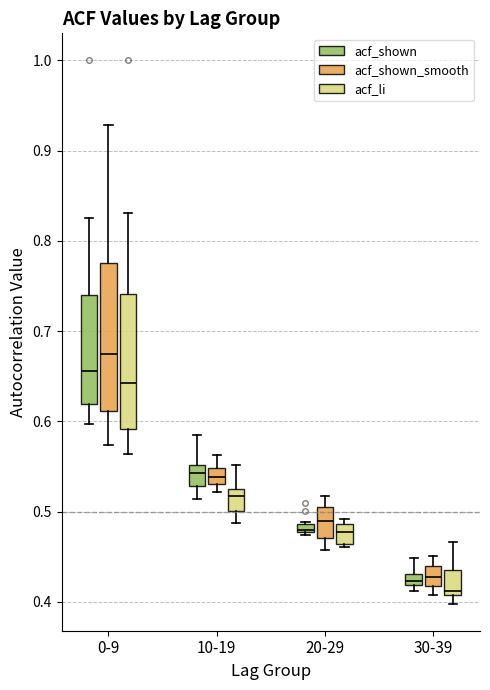

Which box is the tallest, from its lower edge to its upper edge?

0-9 (acf_shown_smooth)